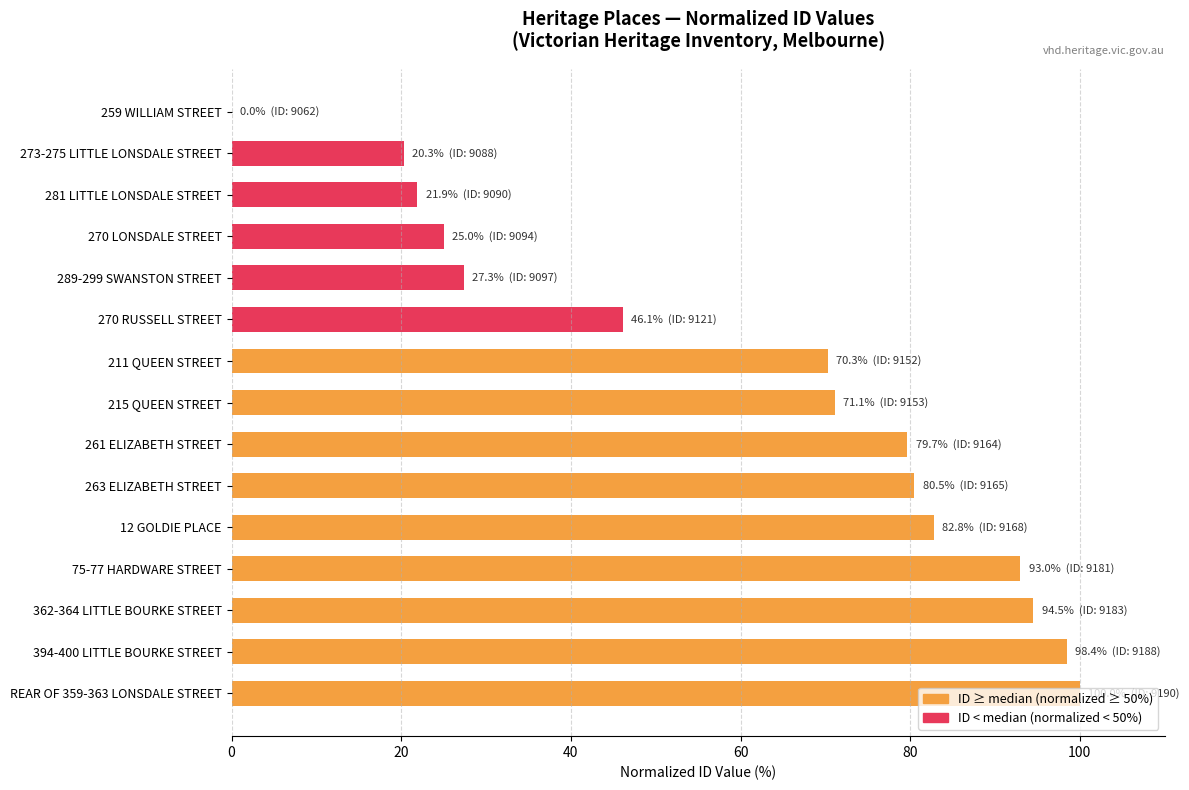

Approximately how many times larger is the value at 270 LONSDALE STREET compared to 281 LITTLE LONSDALE STREET?

1.1